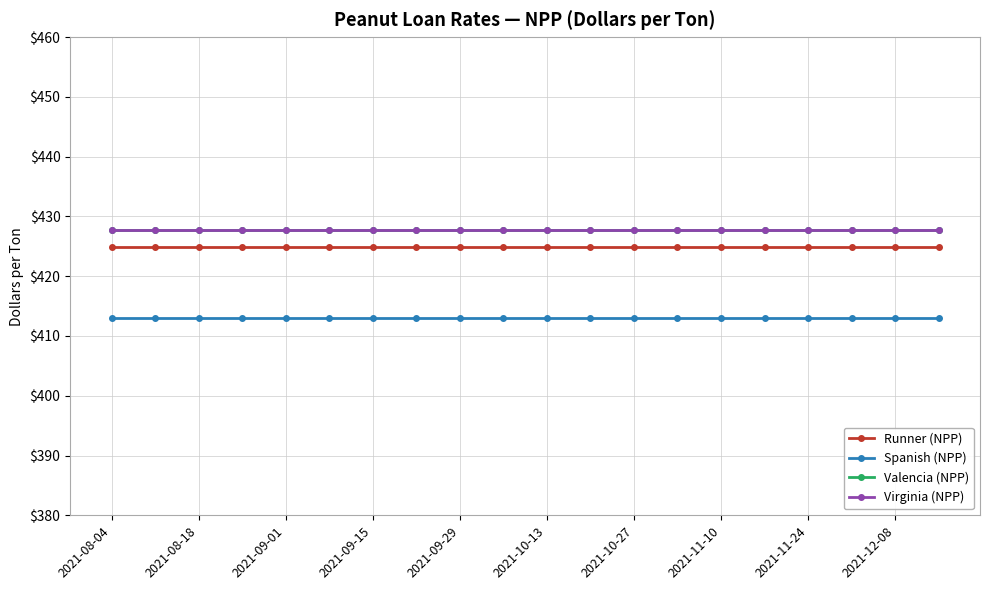

Does the chart have visible grid lines?

Yes